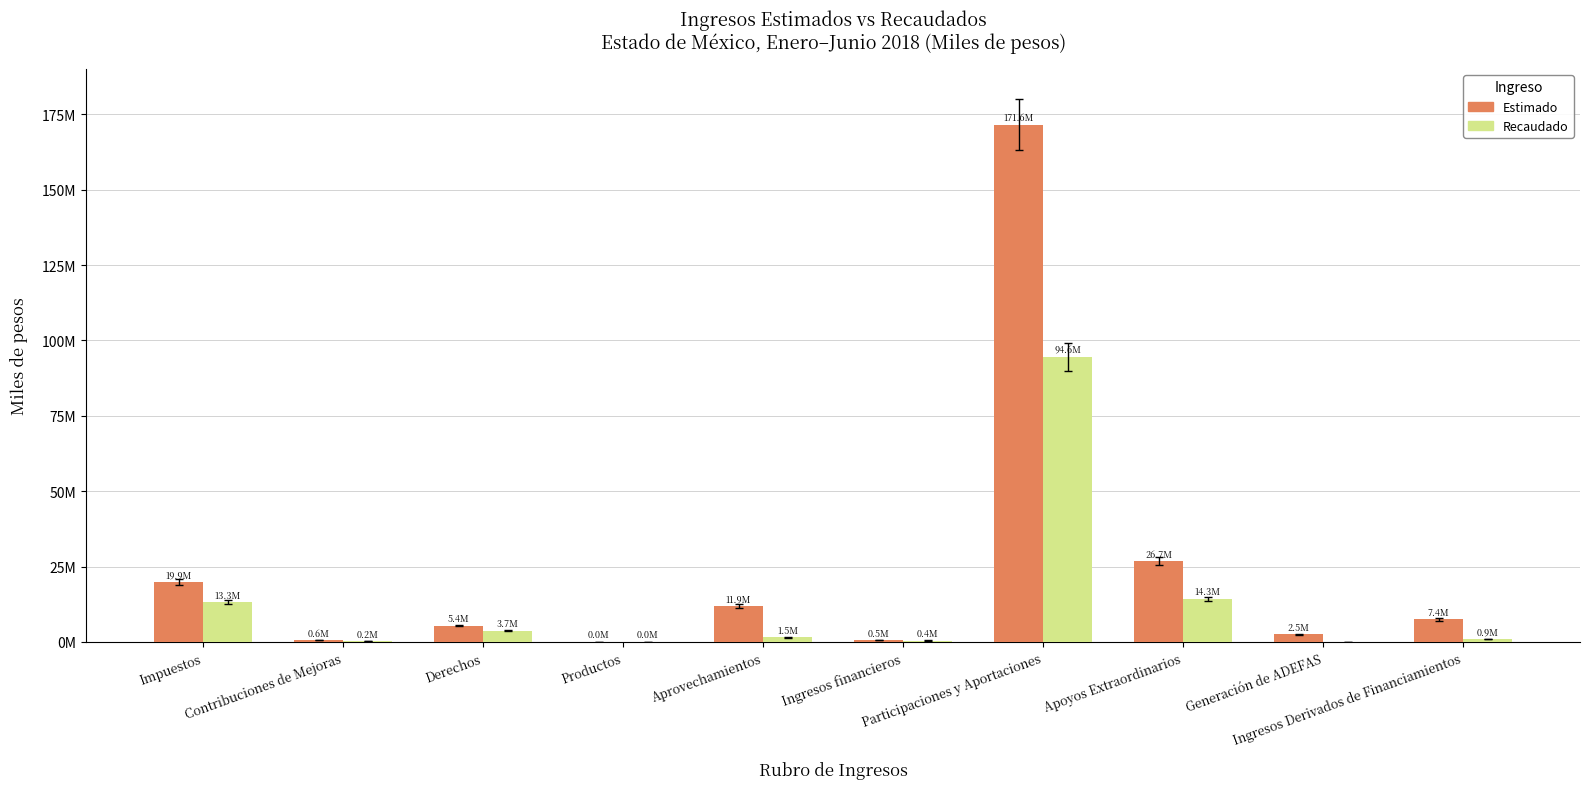

The value of Recaudado at Ingresos financieros is 160150.7. True or false?

False